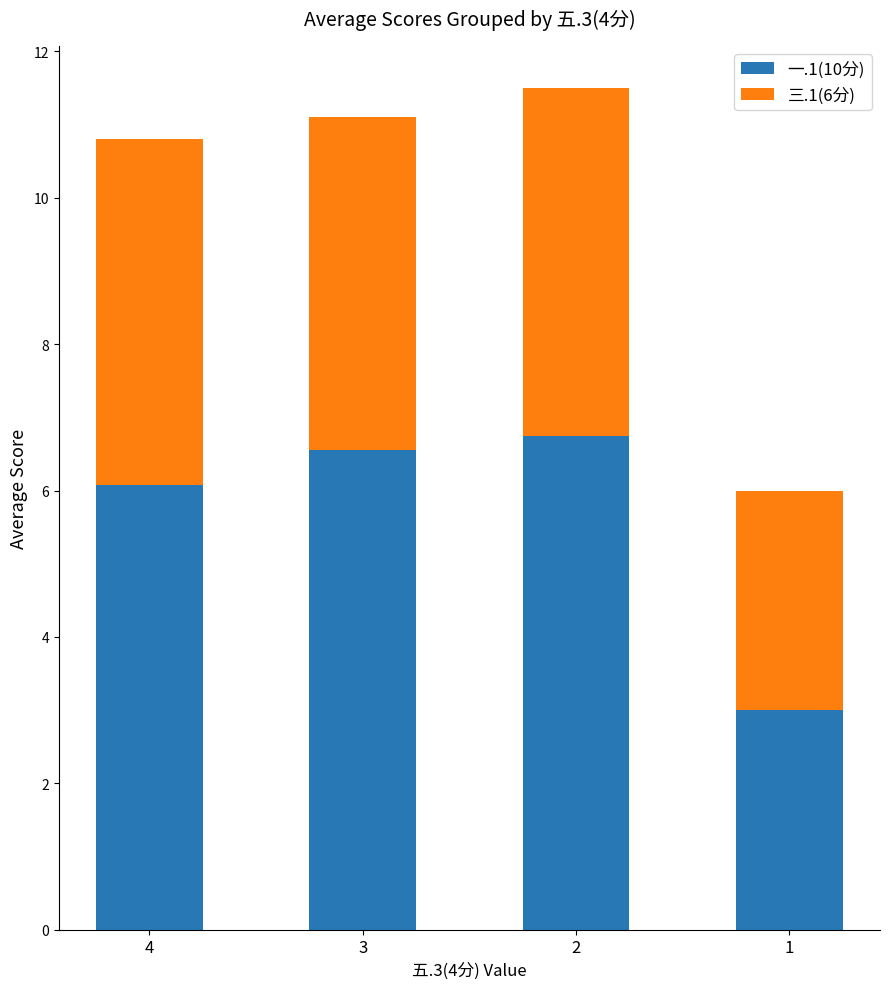

Count the number of data series in this chart.

2